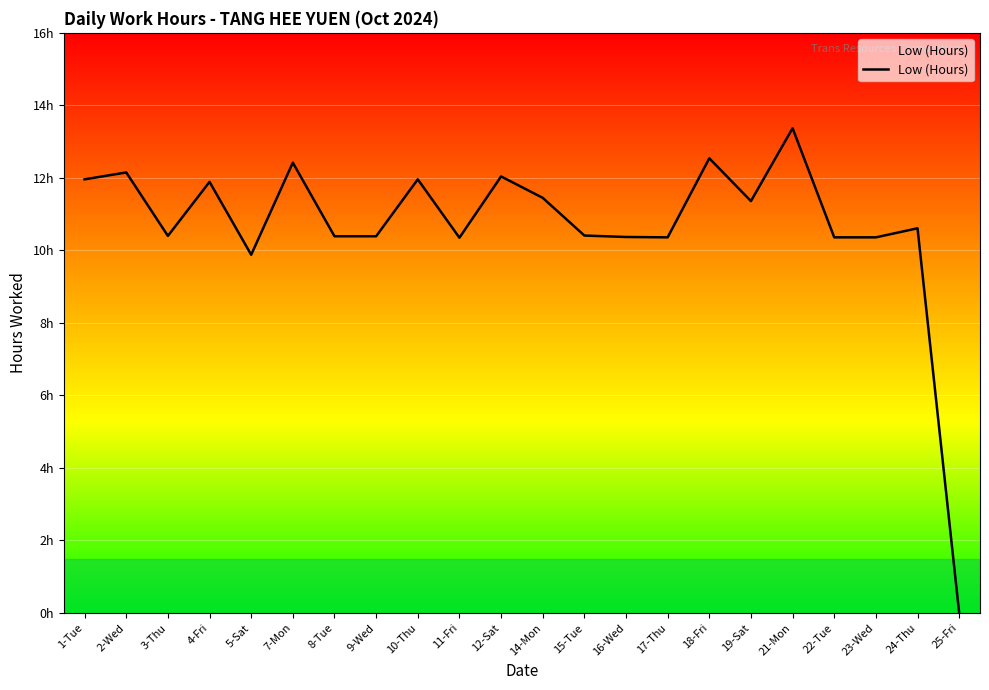

The chart shows a value of 6.7 at 14-Mon. True or false?

False